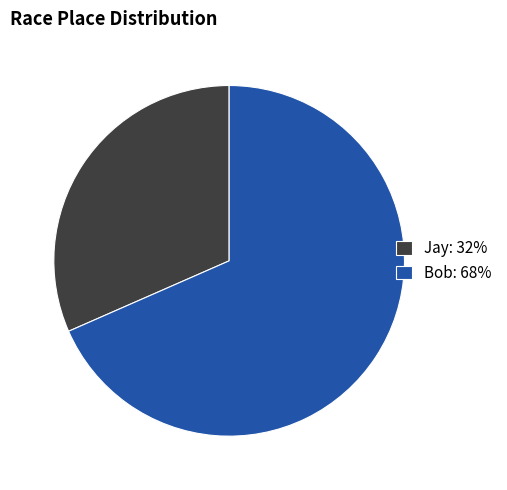

Is Jay the majority of the pie?

No